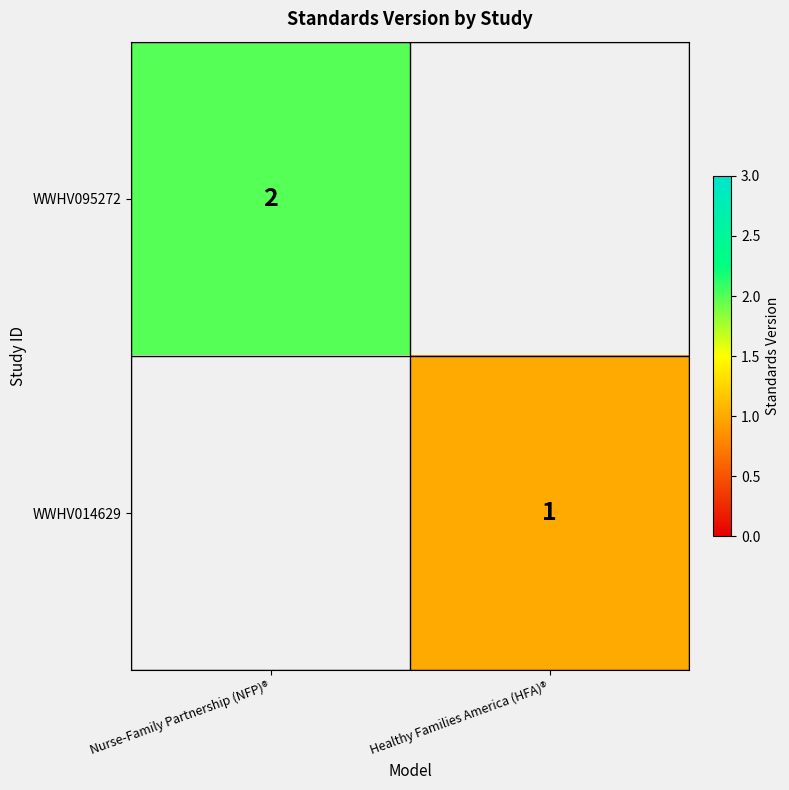

Which label corresponds to the smallest value in the chart?

Healthy Families America (HFA)®